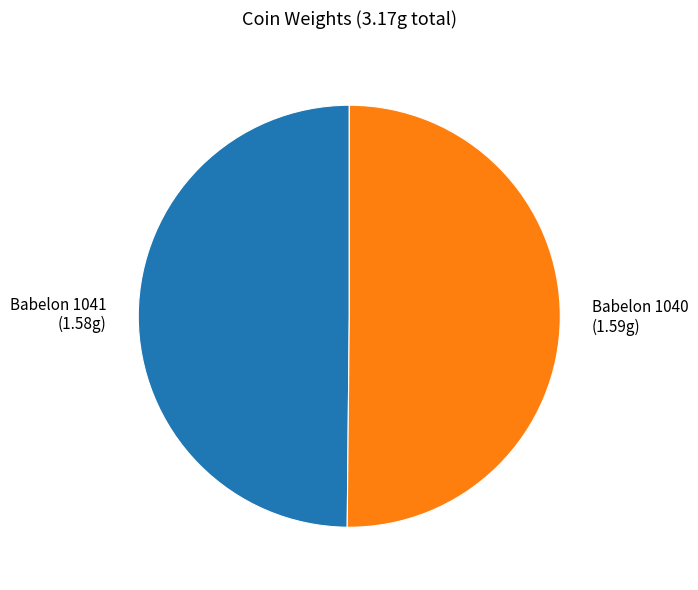

What is the ratio of the value at Babelon 1040 to the value at Babelon 1041?

1.0